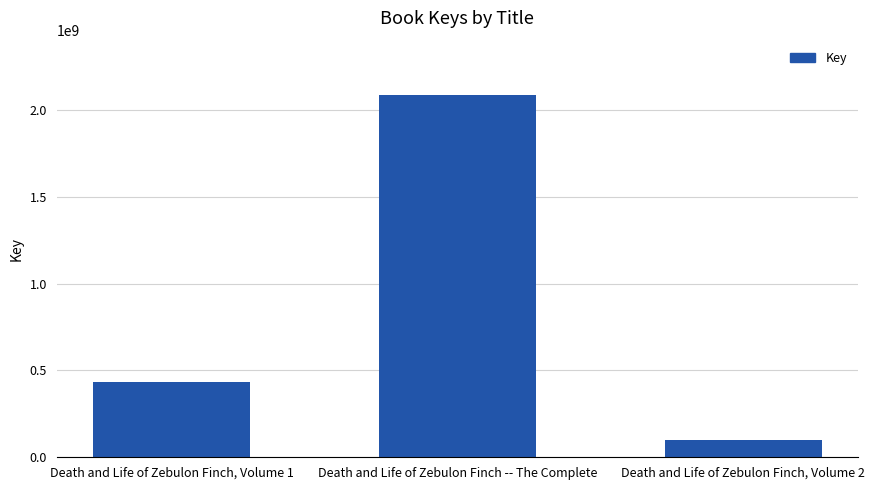

How many distinct data groups are displayed?

1